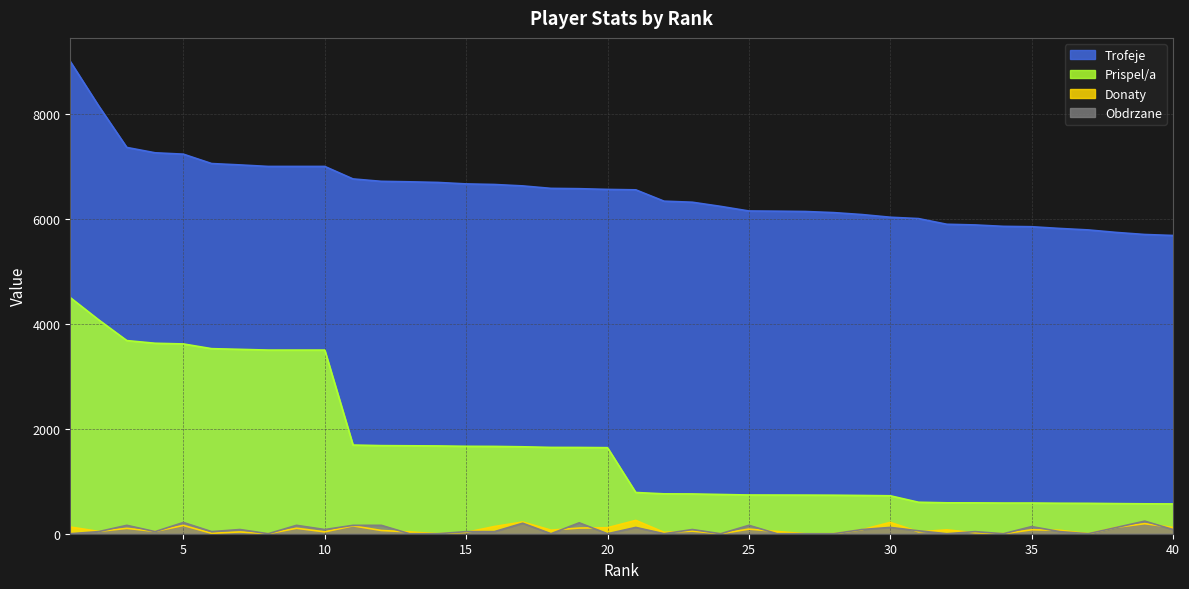

Read the Obdrzane value at 5.

214